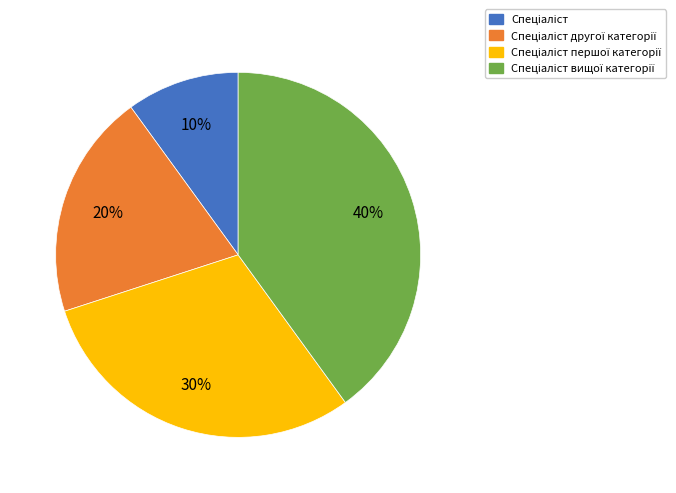

To the nearest percent, what is the average slice percentage?

25%